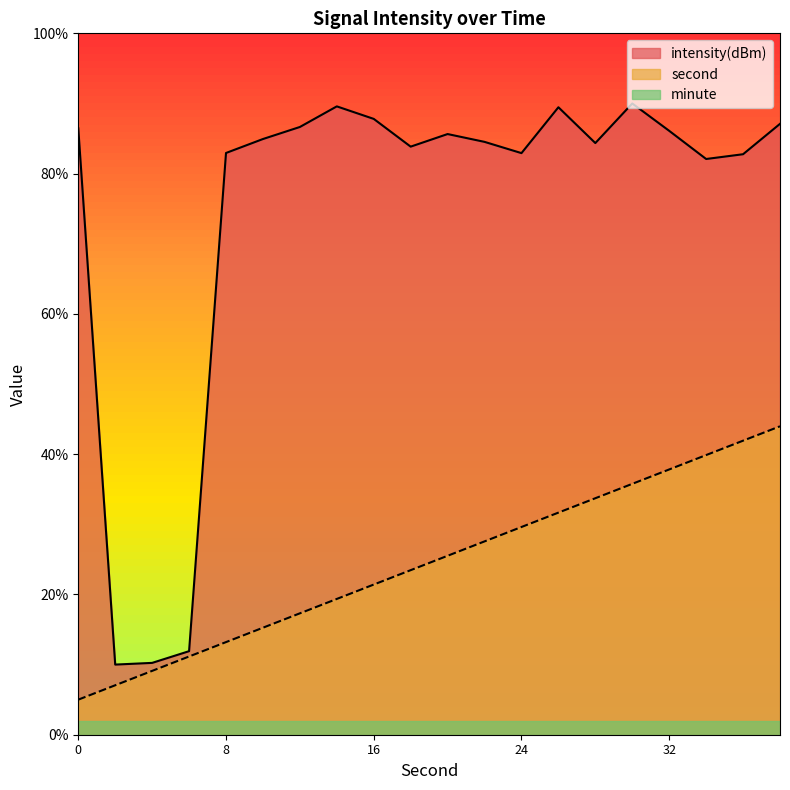

Between 0 and 28, which series saw the biggest shift?

second